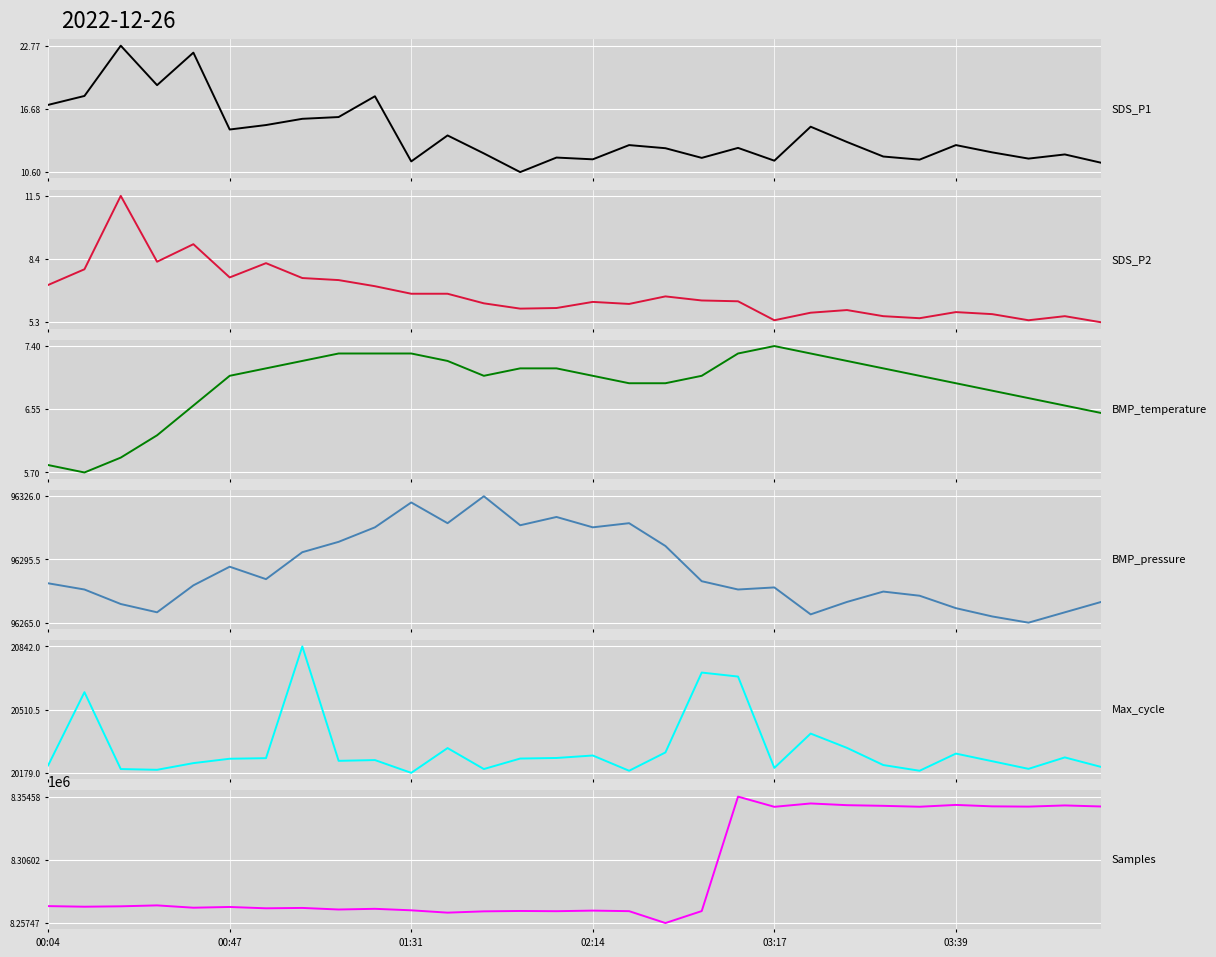

True or false: SDS_P2 and Samples intersect in this chart.

False